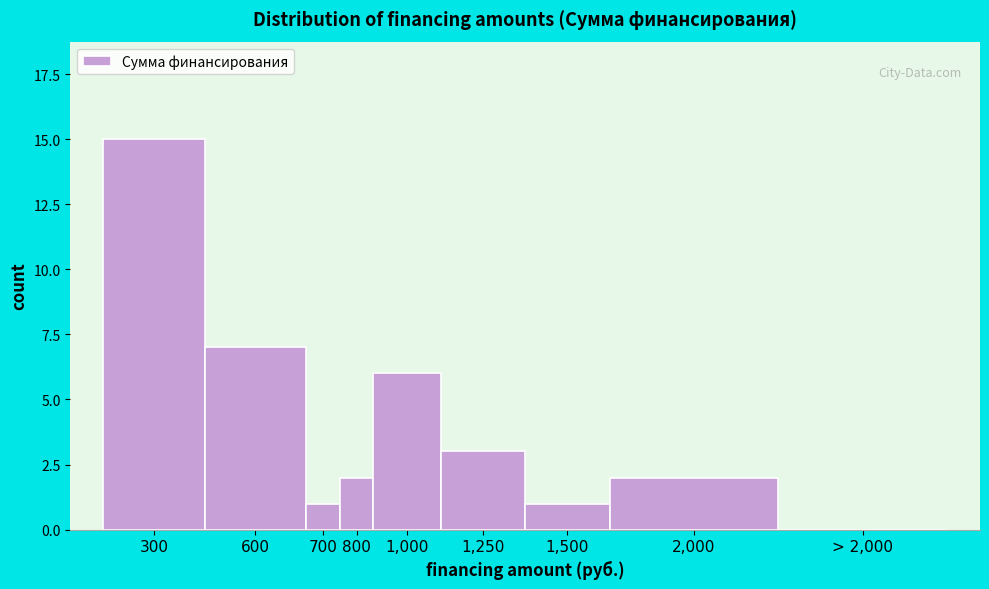

Reading left to right, what are all the values shown in this chart?

300=15	600=7	700=1	800=2	1,000=6	1,250=3	1,500=1	2,000=2	> 2,000=0